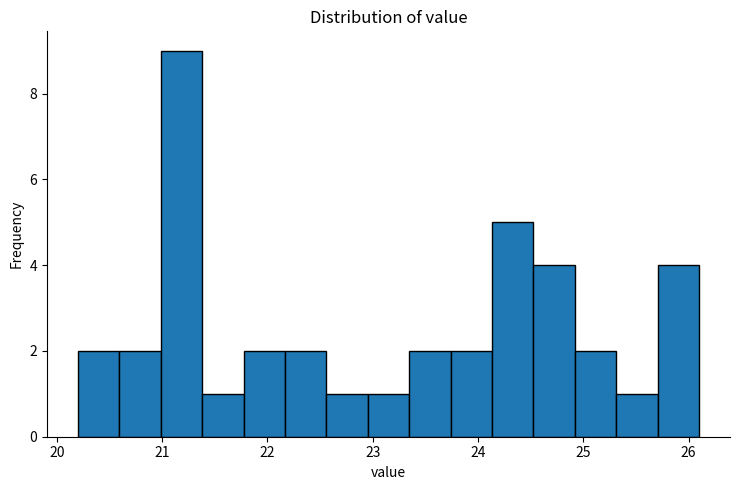

Read against the x-axis, roughly where is the centre of the tallest bar?

21.2